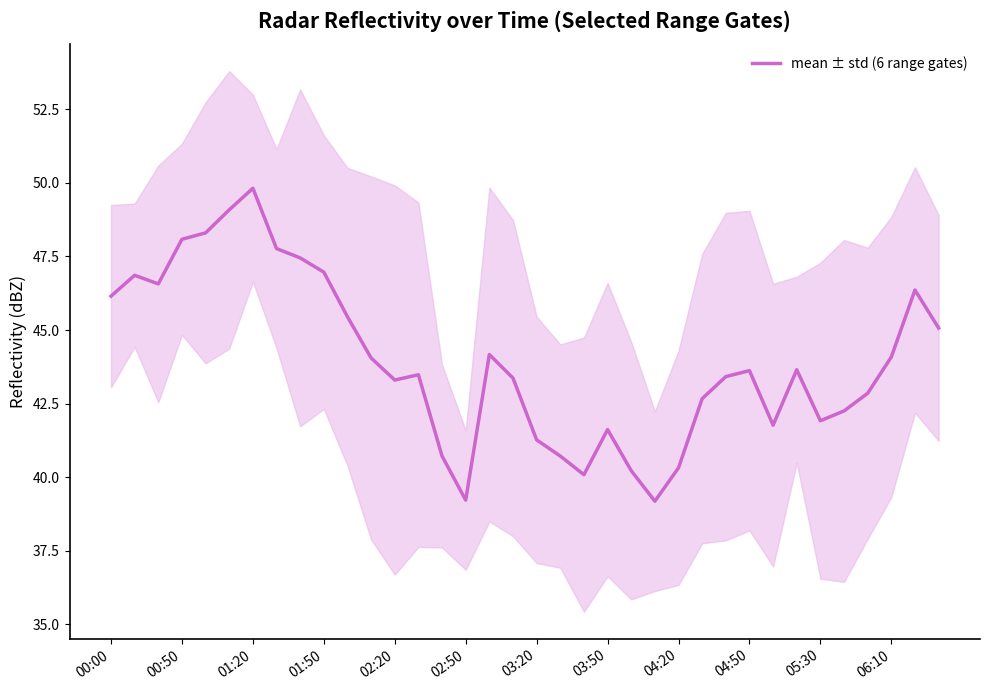

What is the sum of all values?

1581.8